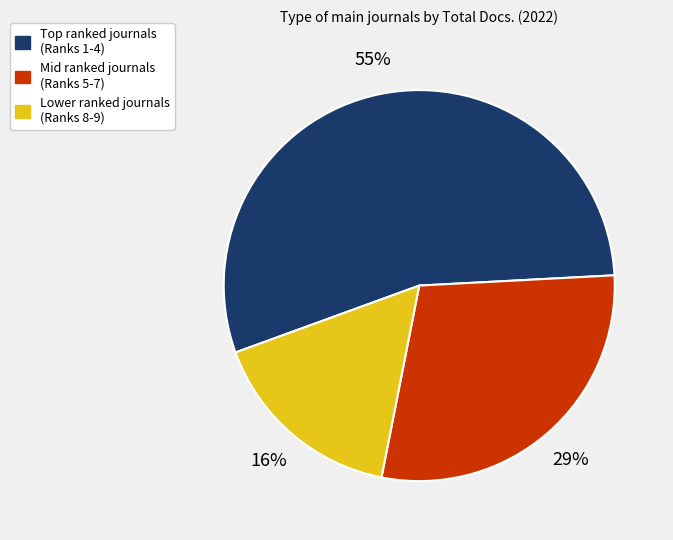

To the nearest percent, what is the average slice percentage?

33%